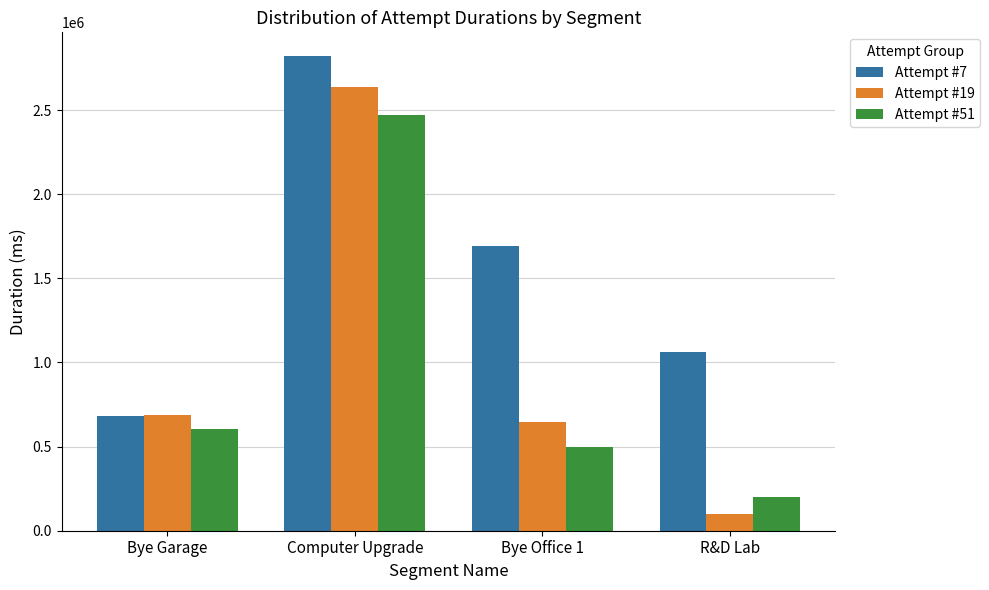

Count the number of categories in the chart.

4